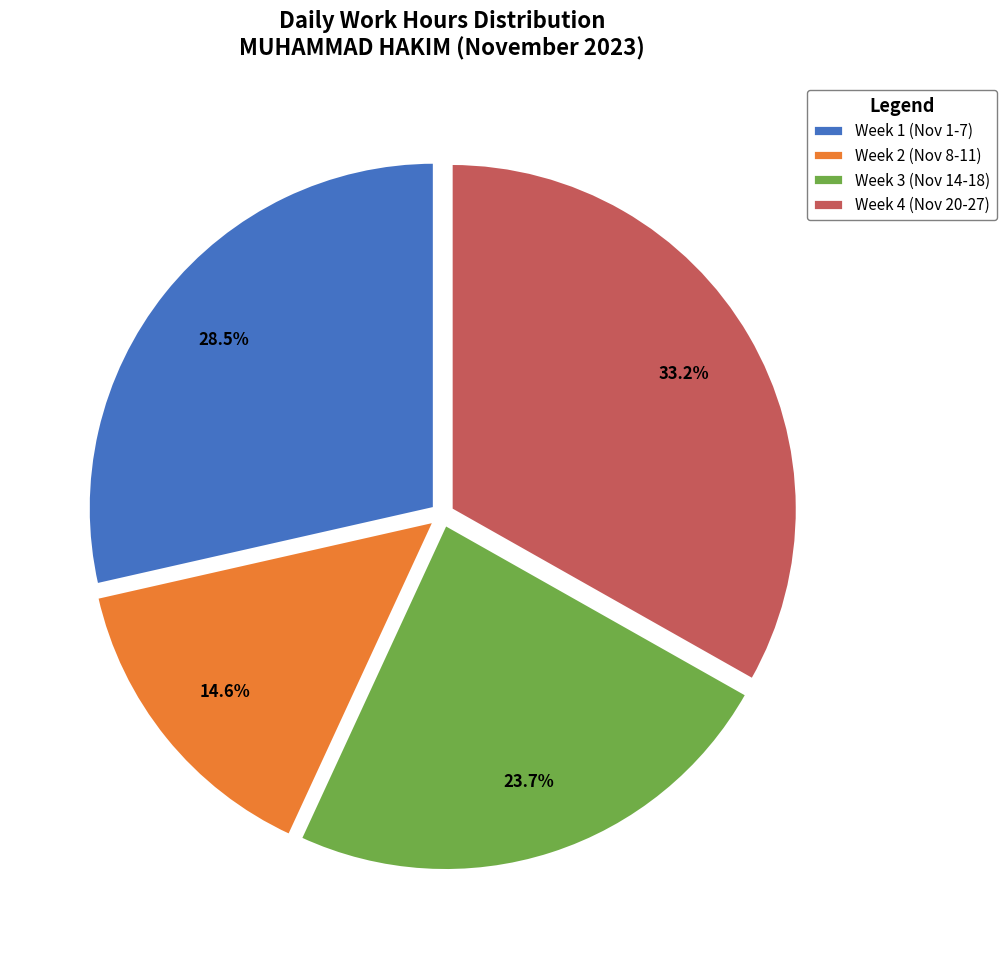

Approximately how many times larger is the value at Week 2 (Nov 8-11) compared to Week 3 (Nov 14-18)?

0.6